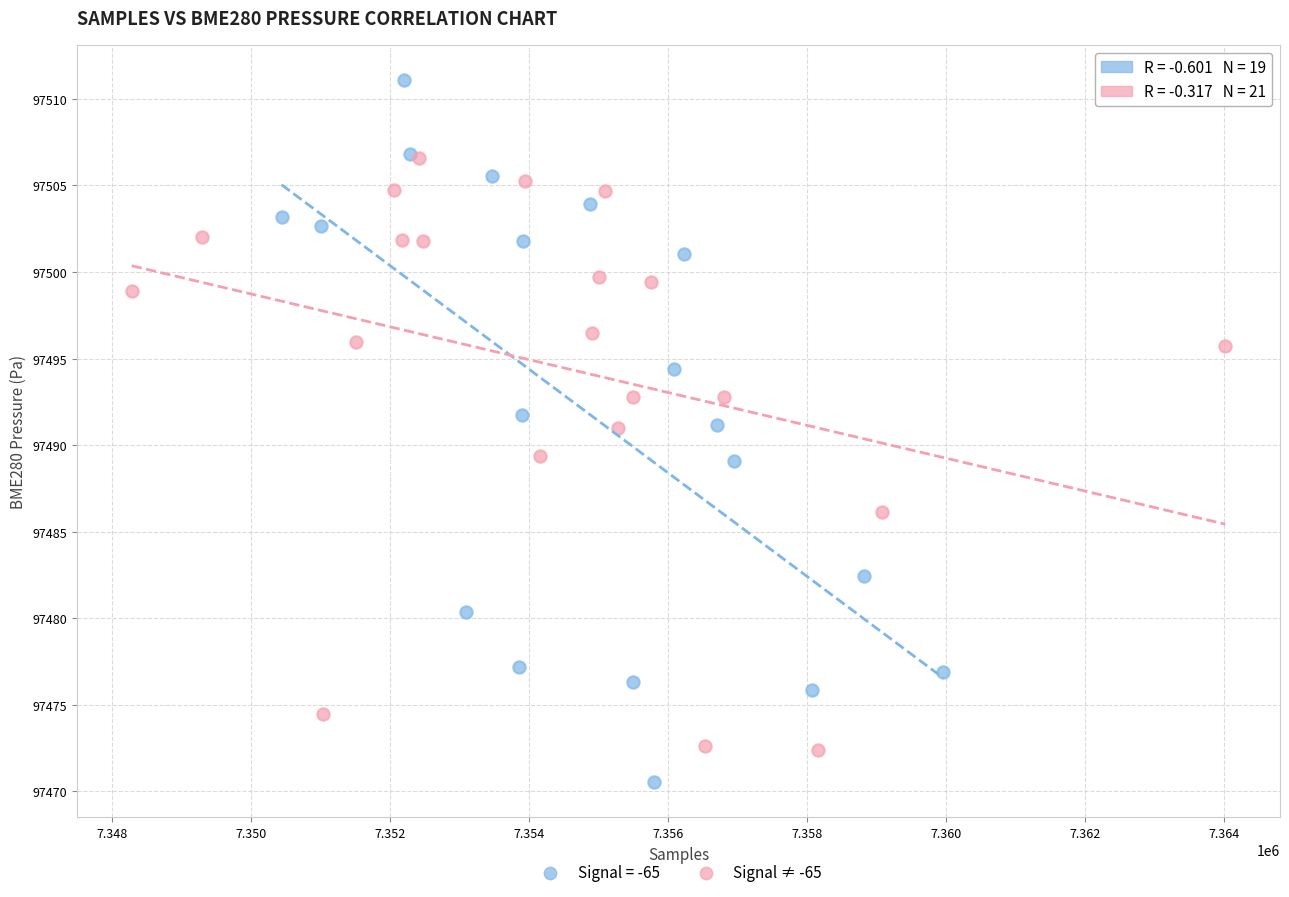

Which series has the largest Y range (max minus min)?

Signal = -65